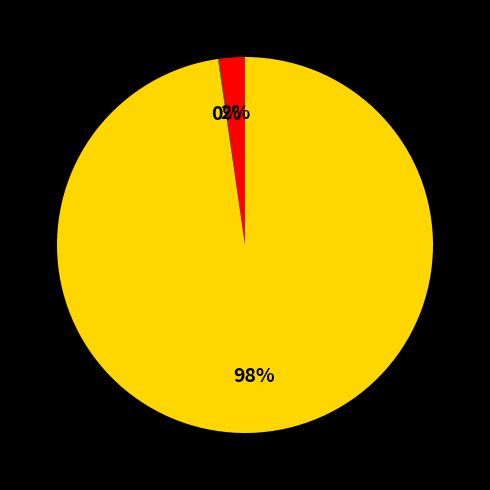

Is there any slice that represents more than half of the pie?

Yes